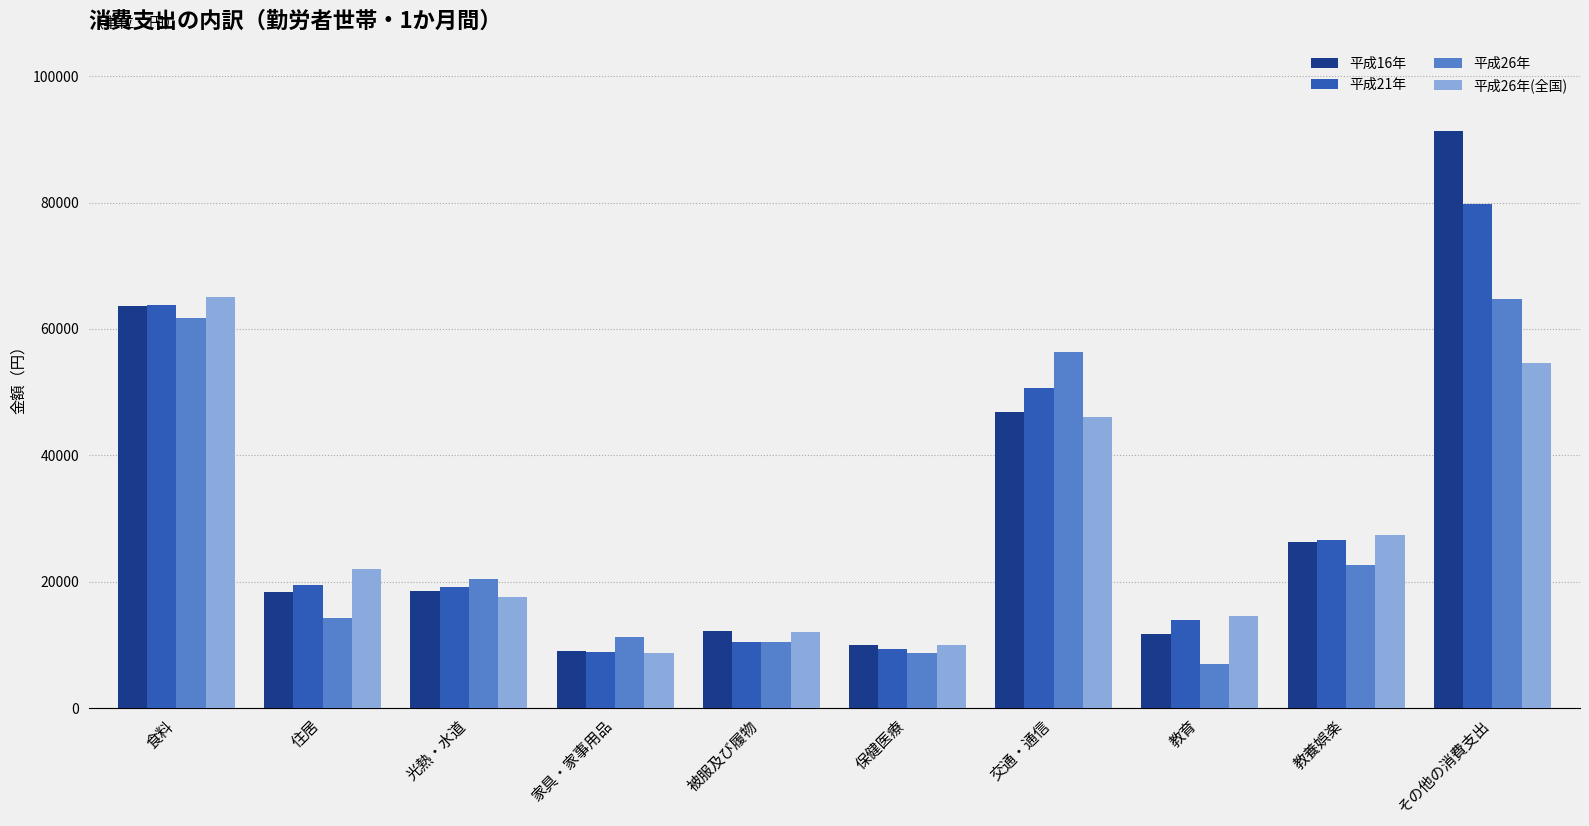

The 平成26年 series shows 11190 at 家具・家事用品. True or false?

True